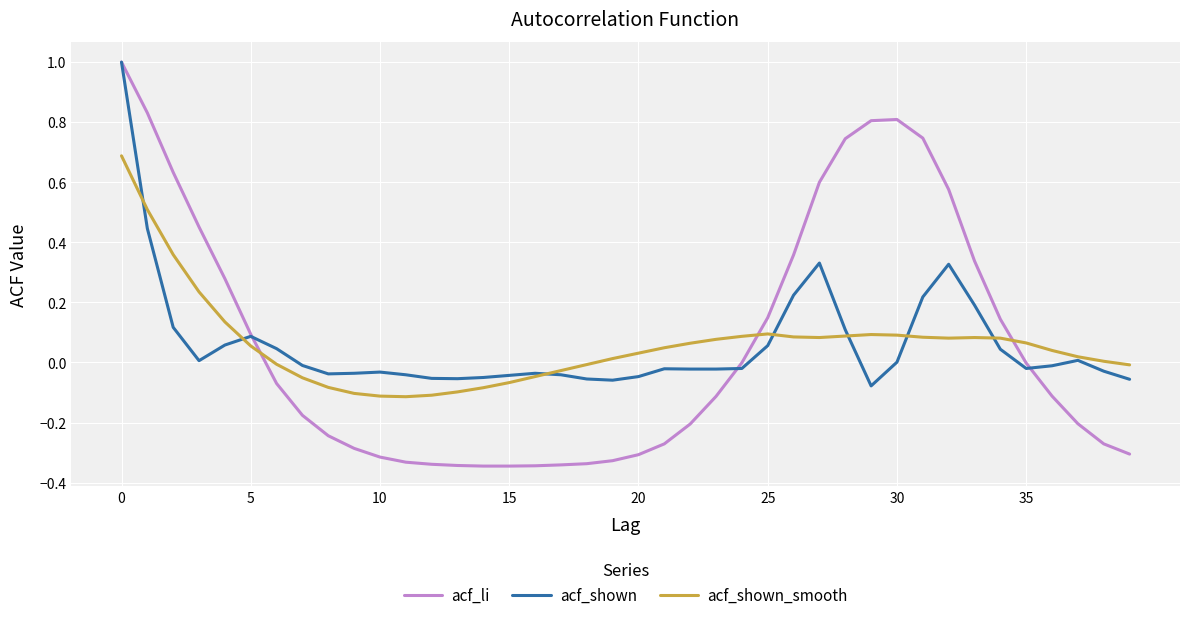

Which series has the largest range (max minus min)?

acf_li